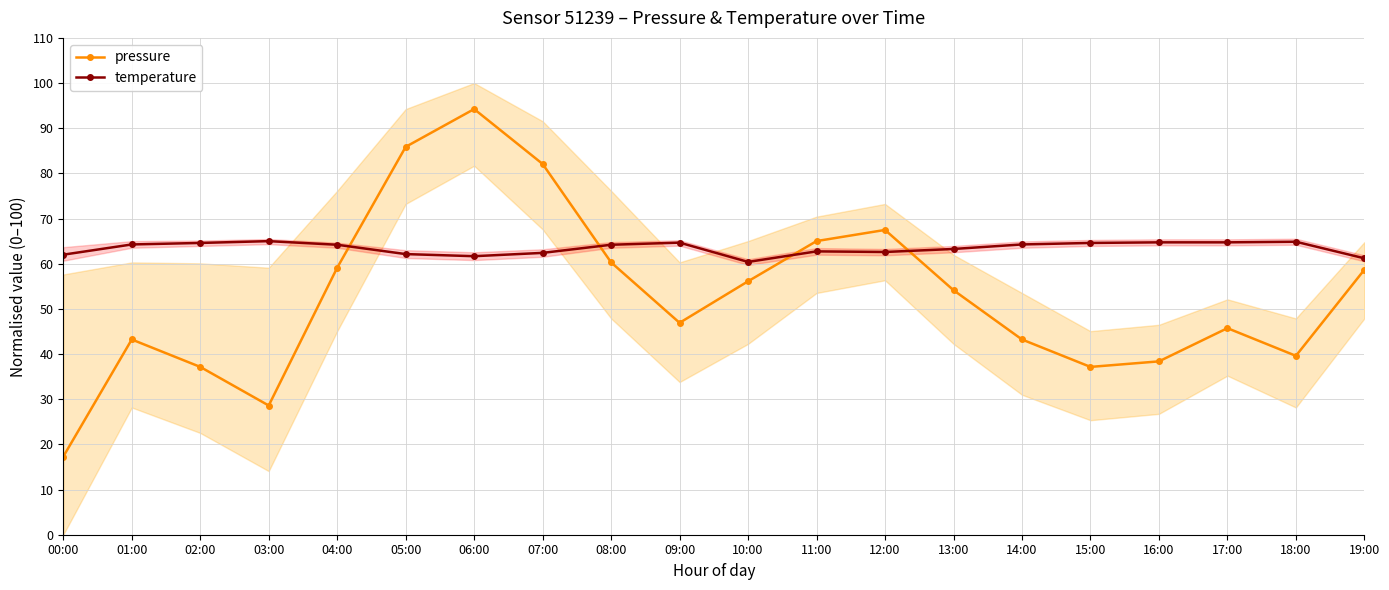

Between 15:00 and 11:00, which is larger?

11:00